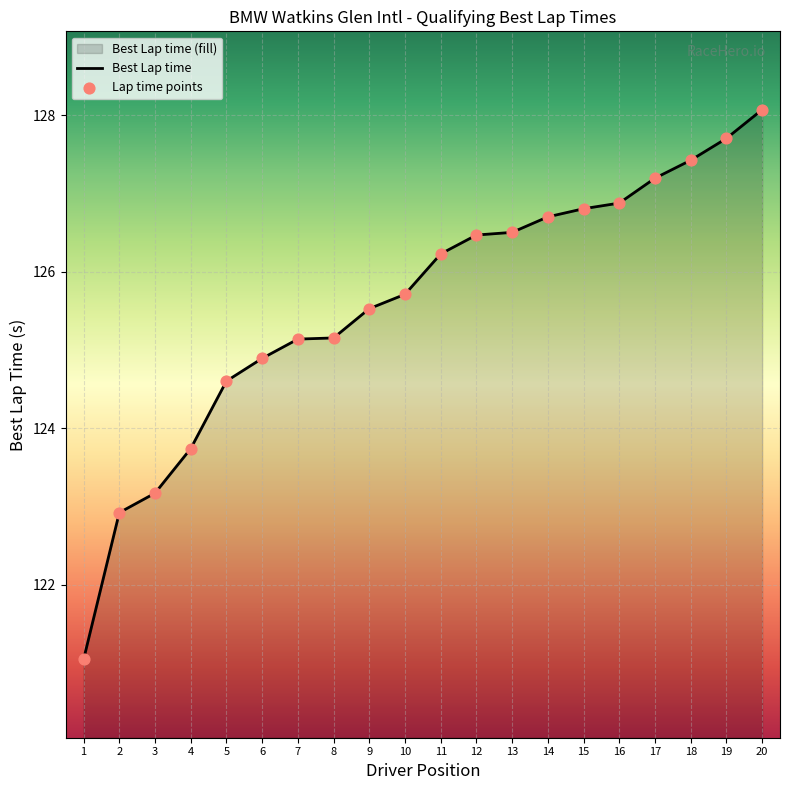

At how many categories does at least one series exceed 101?

20